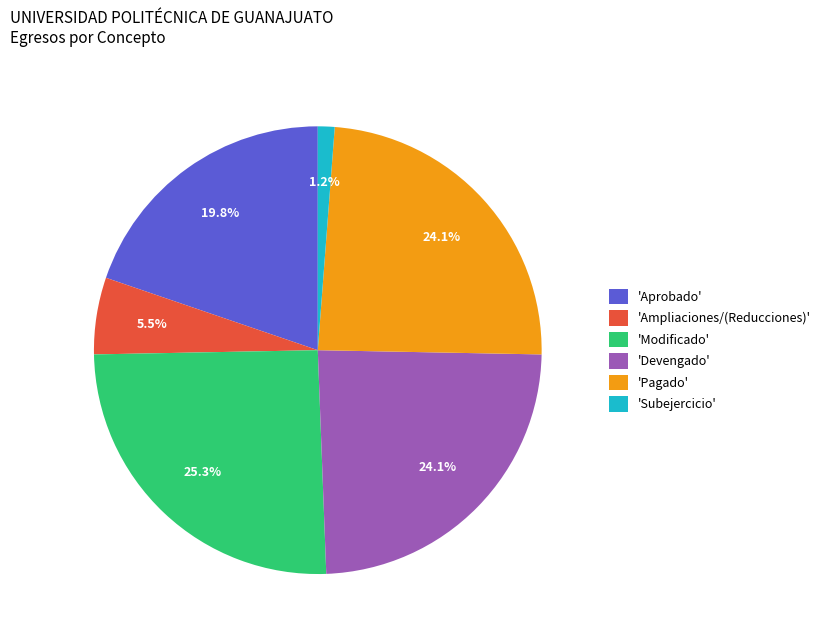

How many segments does this pie chart have?

6